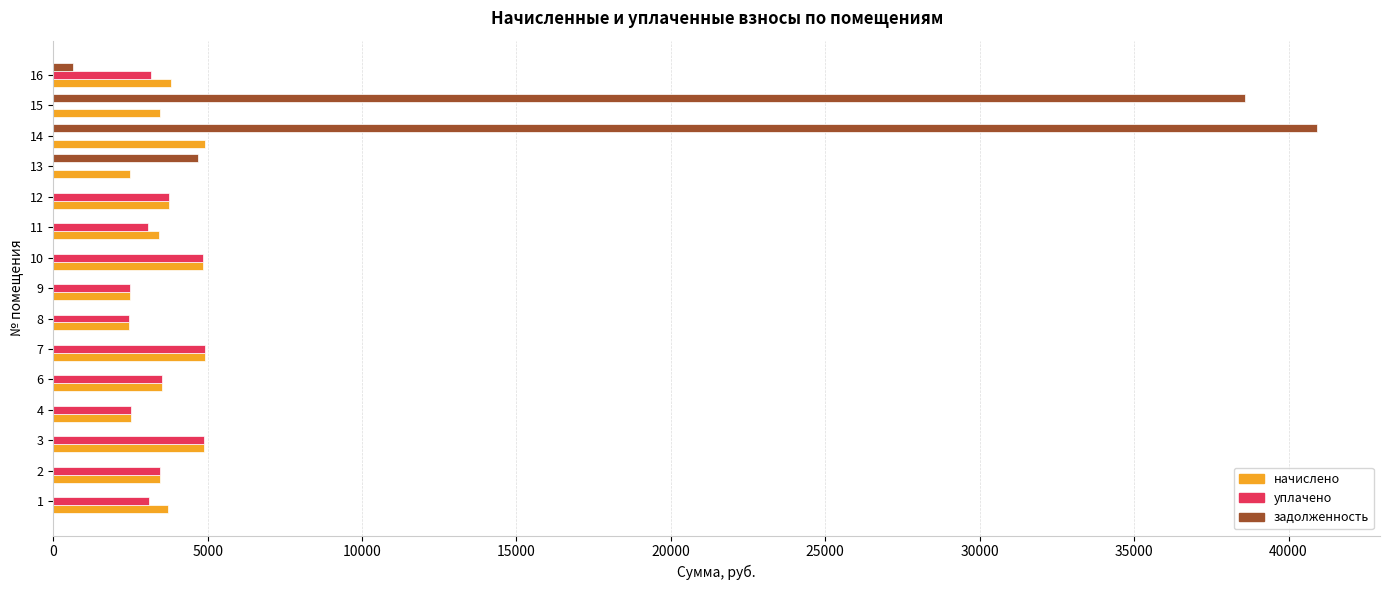

At which category is the sum across all series the highest?

14